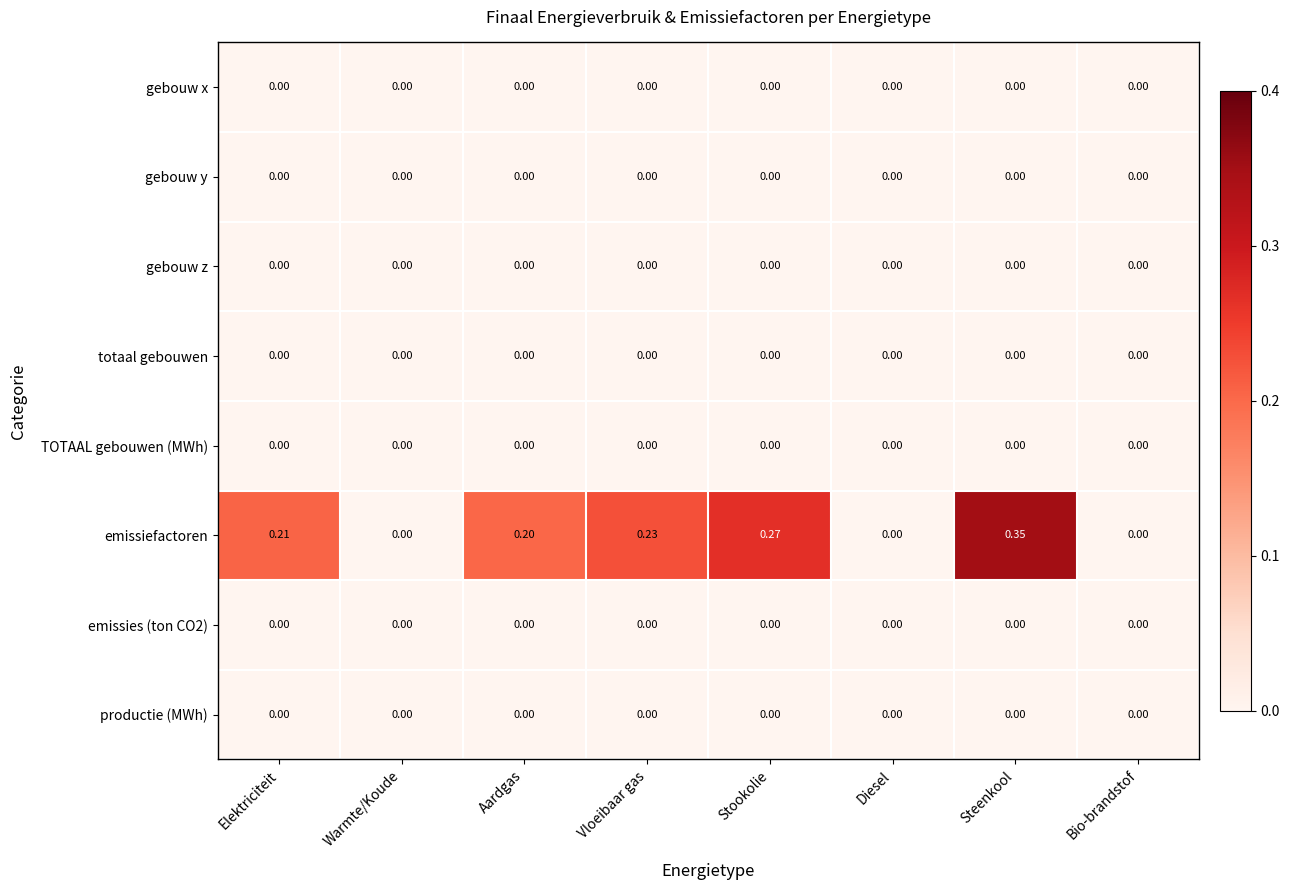

How many series are shown in this chart?

8